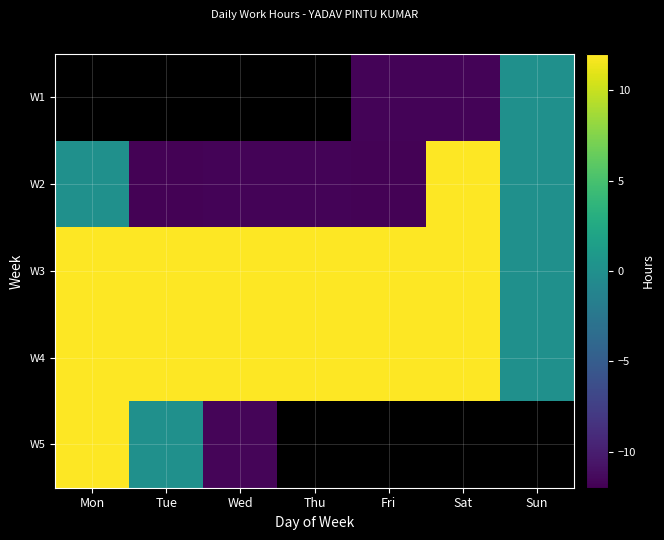

At Sat, list the series in order from smallest to largest.

W1, W3, W4, W2, W5